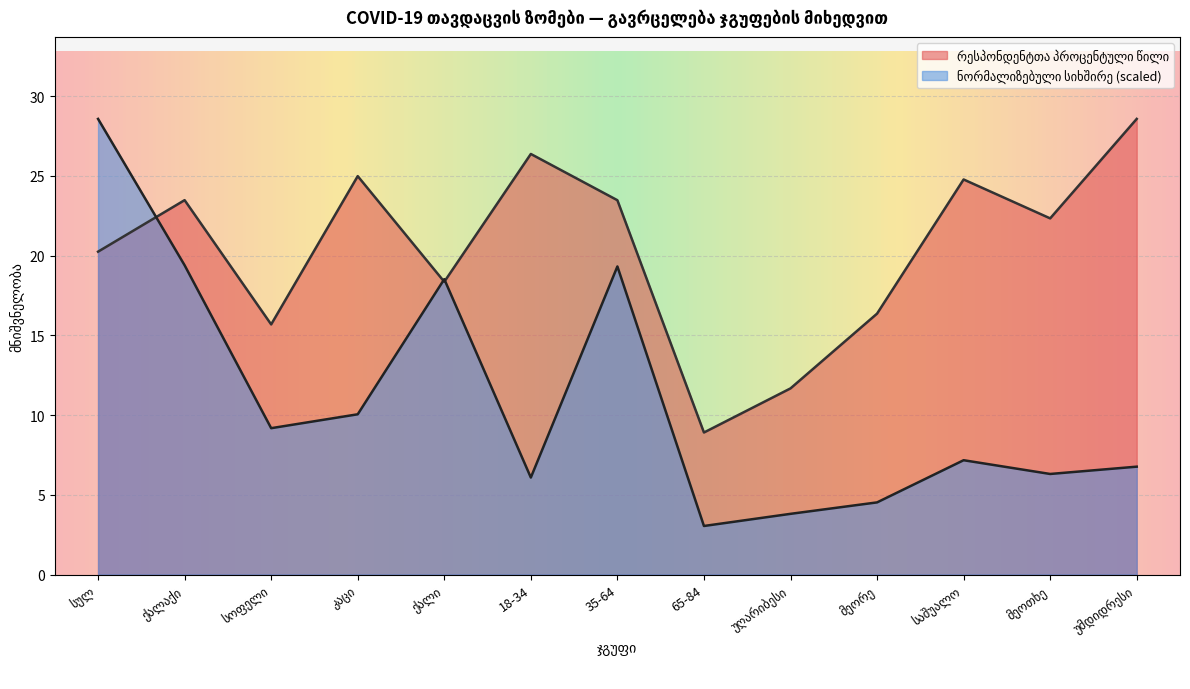

Between 65-84 and უმდიდრესი, which series saw the biggest shift?

რესპონდენტთა პროცენტული წილი